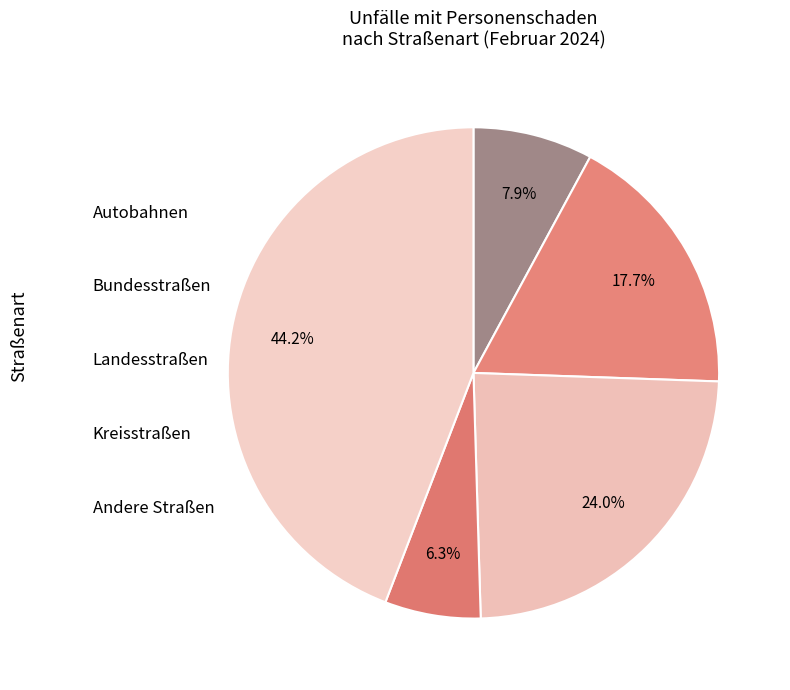

Count the number of slices in the pie.

5